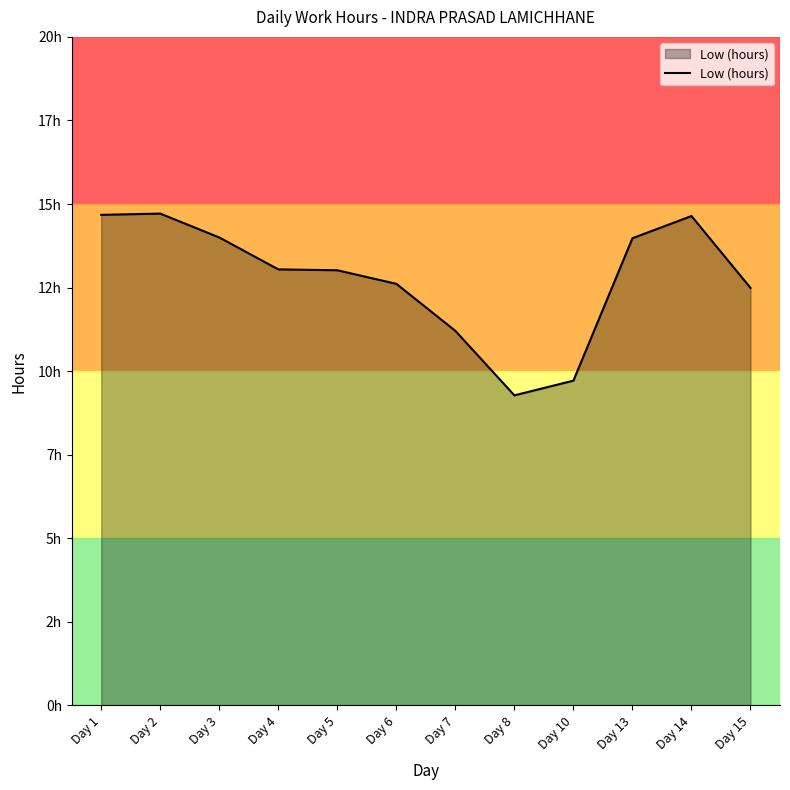

What is the greatest value displayed?

14.7